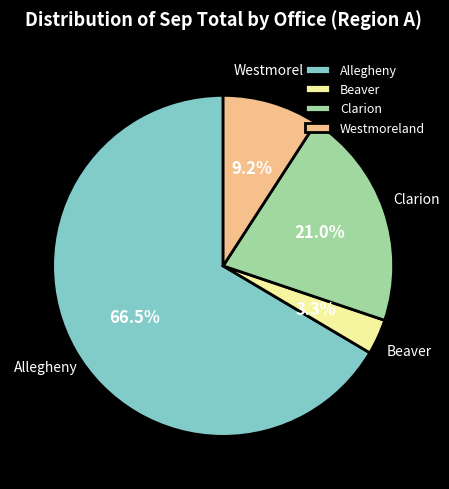

Does Allegheny account for over 50% of the chart?

Yes